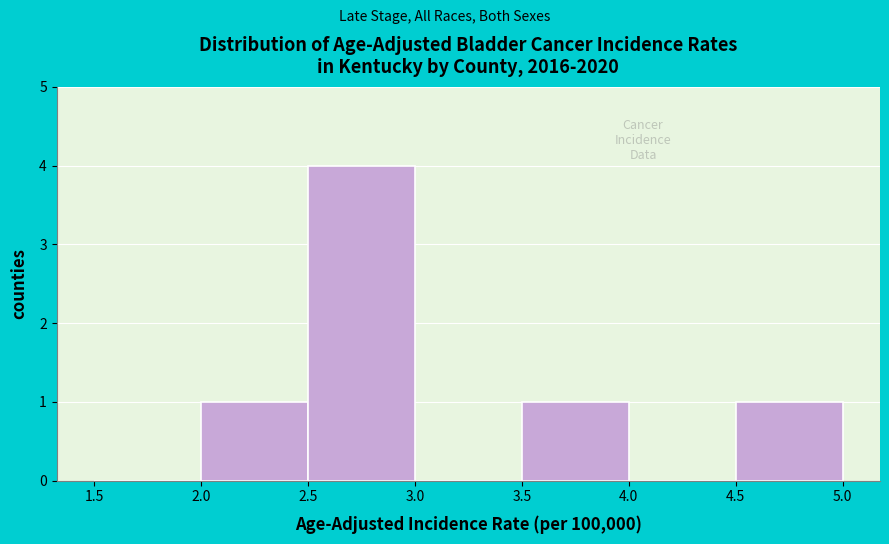

What is the height of the bar covering 2.5 to 3.0 on the x-axis? The values are not printed on the chart, so give them approximately, as read against the axis.

4